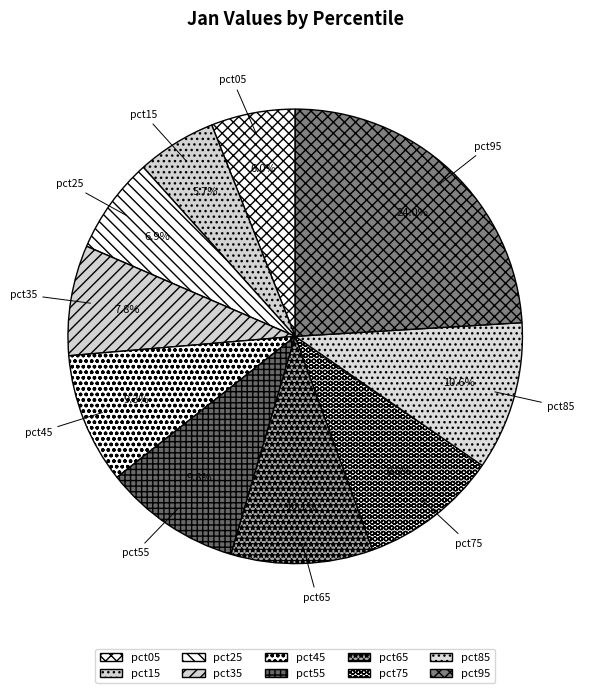

True or false: pct75 accounts for 24% of the total.

False